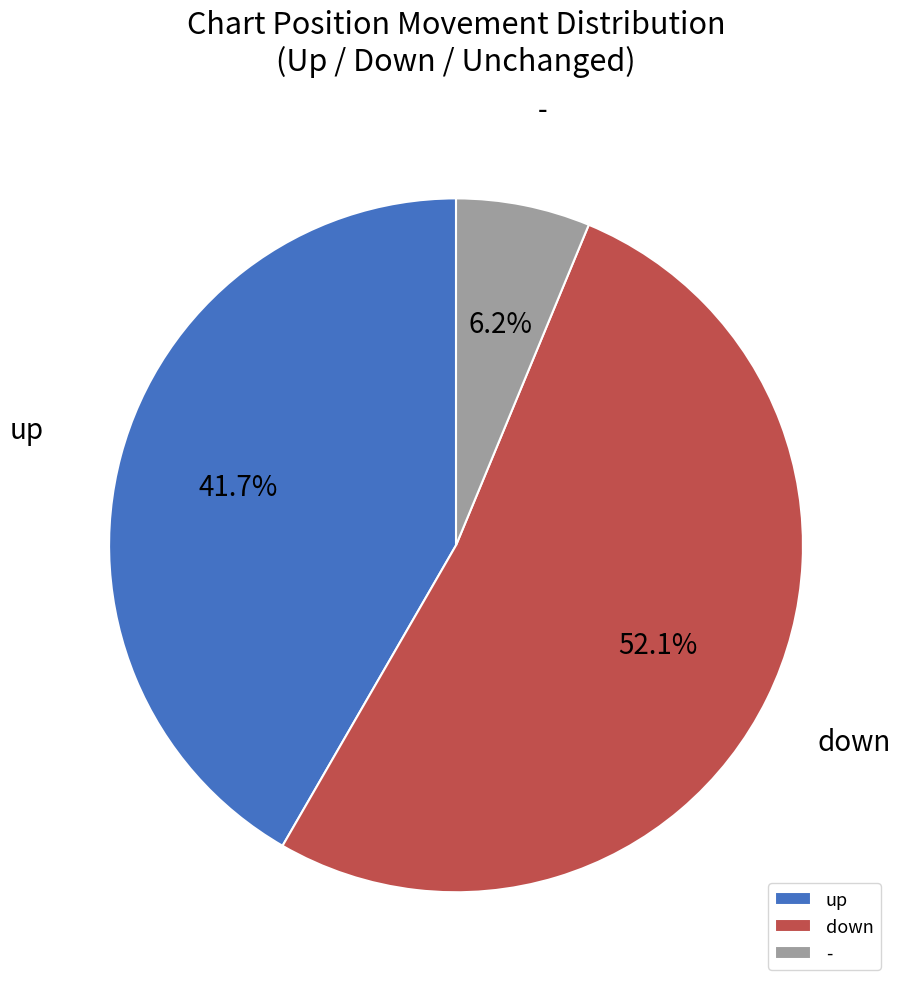

Which category accounts for the majority?

down